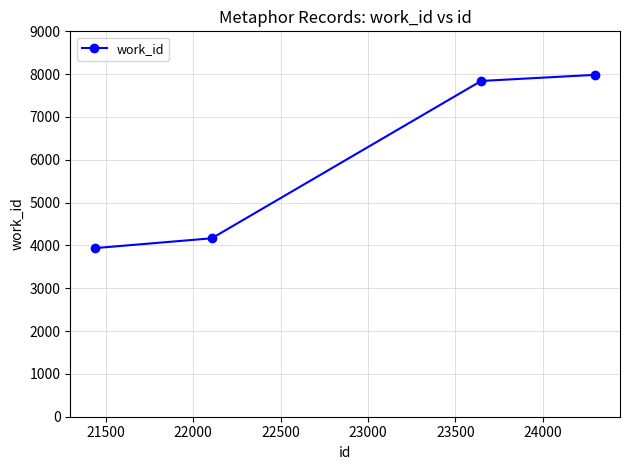

Reading left to right, extract all data points from this chart.

3938	4167	7841	7984